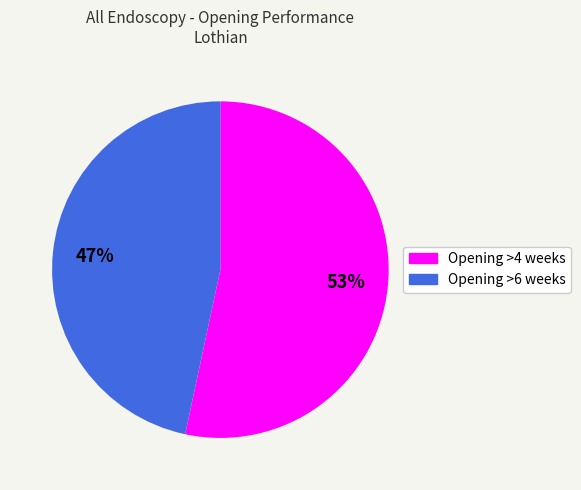

Is it true that Opening >4 weeks is 53% of the pie?

True